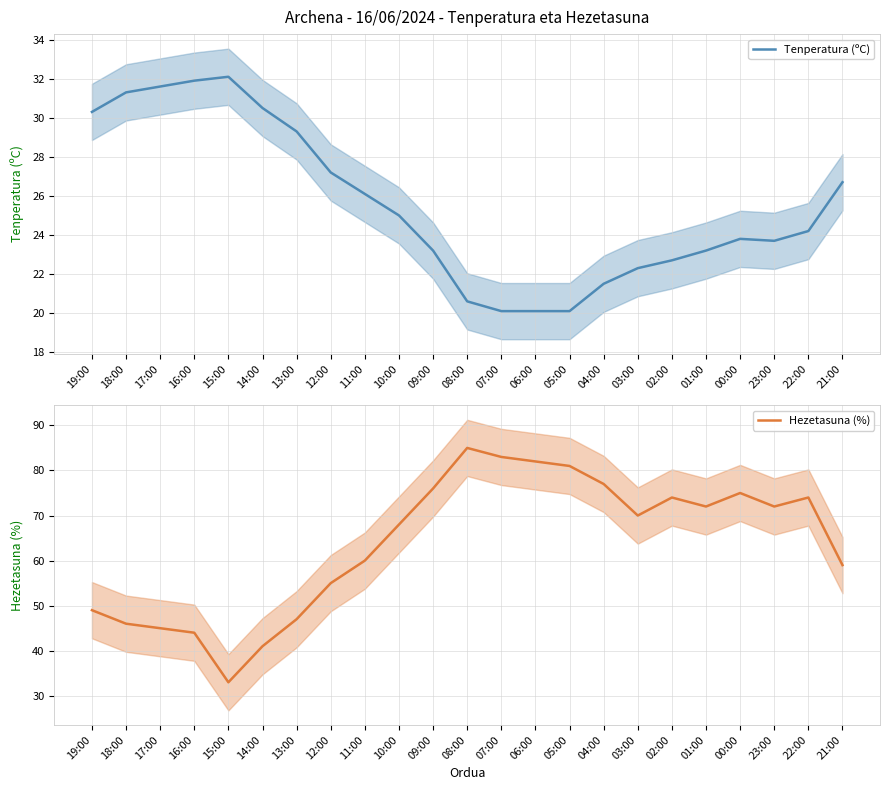

At how many categories does at least one series exceed 78?

4